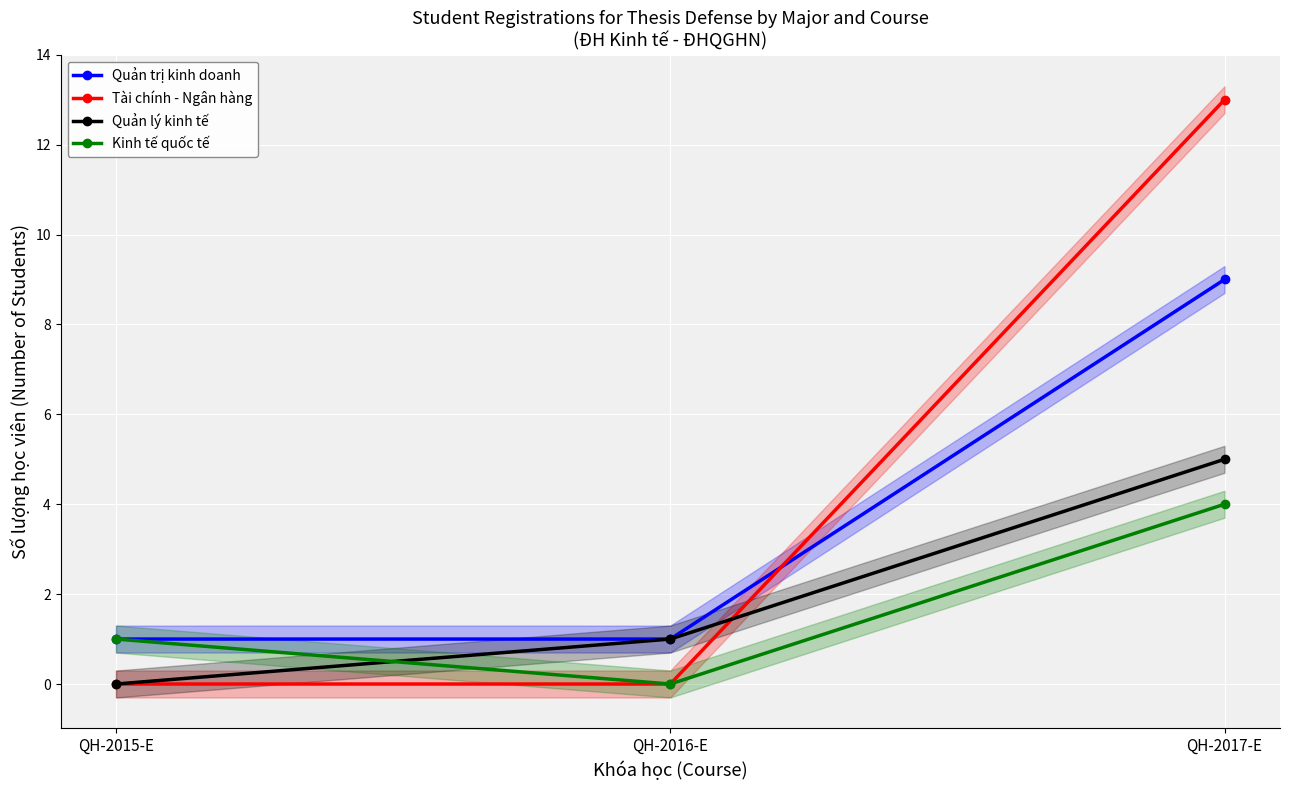

What is the difference between the maximum and minimum values in the Tài chính - Ngân hàng series?

13